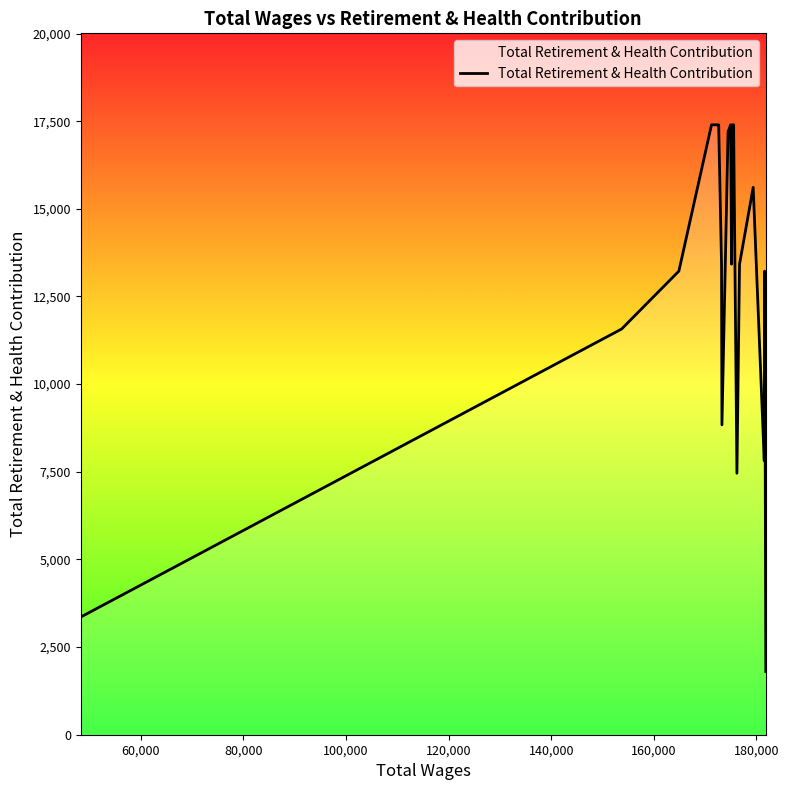

Reading right to left, list all the values displayed in this chart.

1804.0	13222.4	8230.8	7816.0	15612.2	13421.8	7457.8	17395.6	17395.6	17395.6	13421.8	17395.6	17198.2	8837.8	13421.8	17395.6	17395.6	17395.6	13222.4	11571.8	3357.1